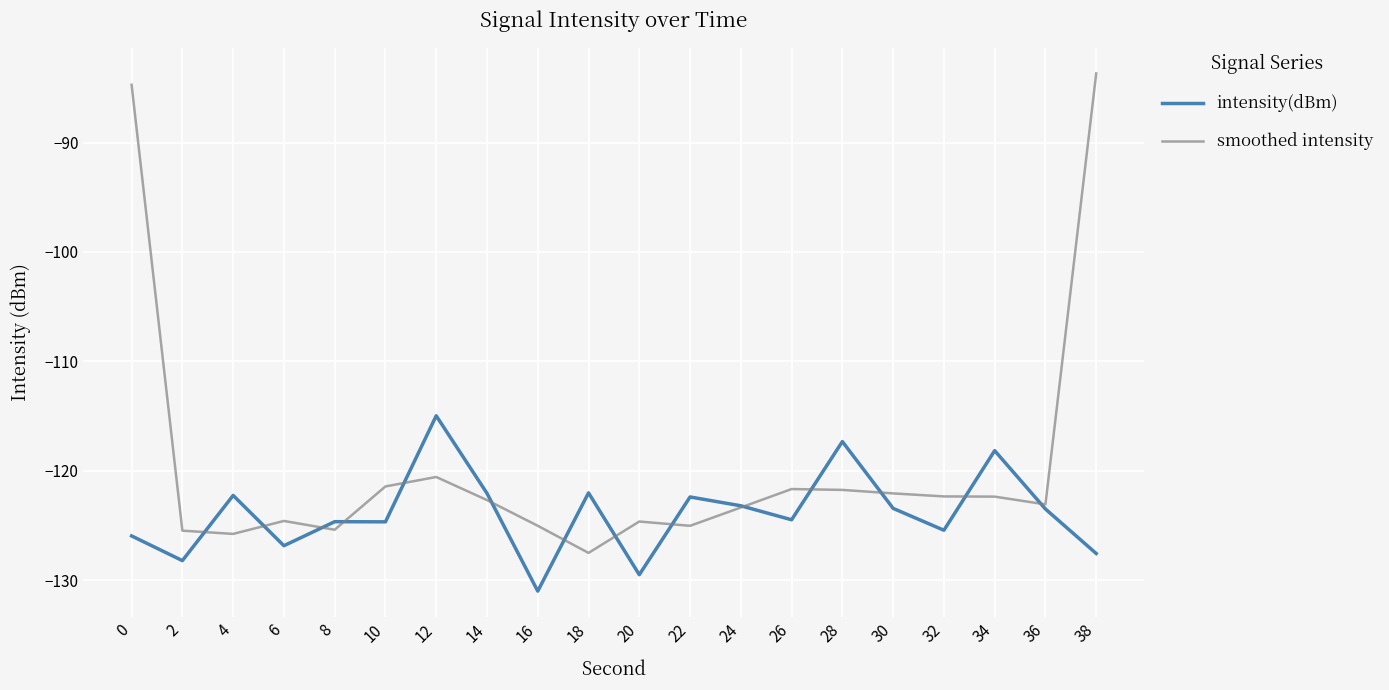

What is the difference between the highest and lowest values at 6?

2.3